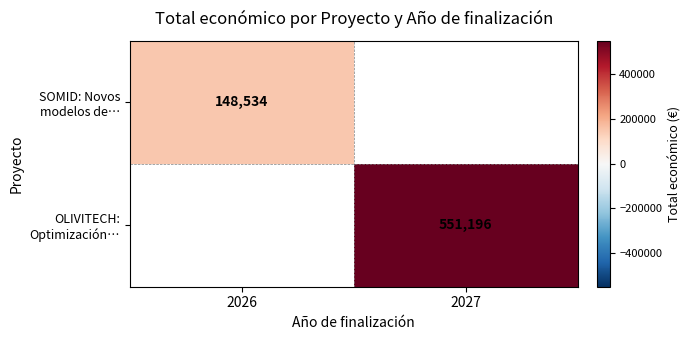

True or false: SOMID: Novos modelos de… has a value of 148534 at 2026.

True